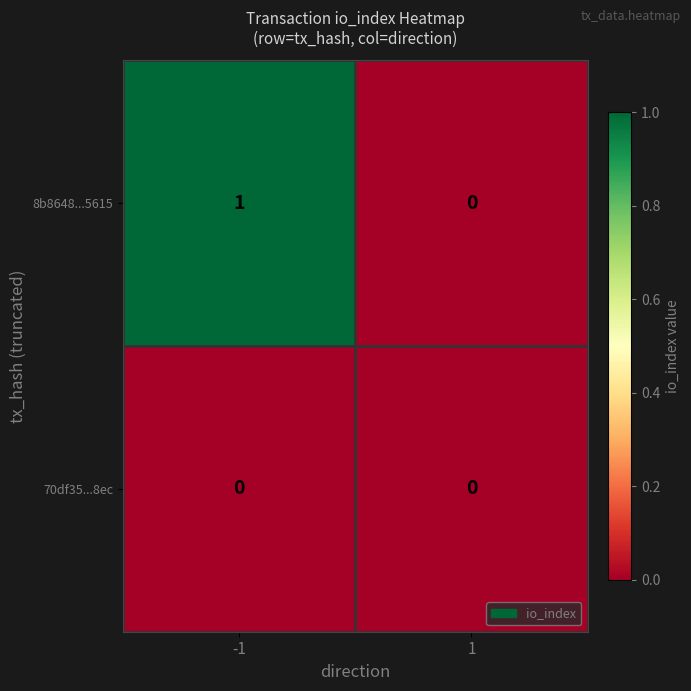

At which category is the sum across all series the highest?

-1